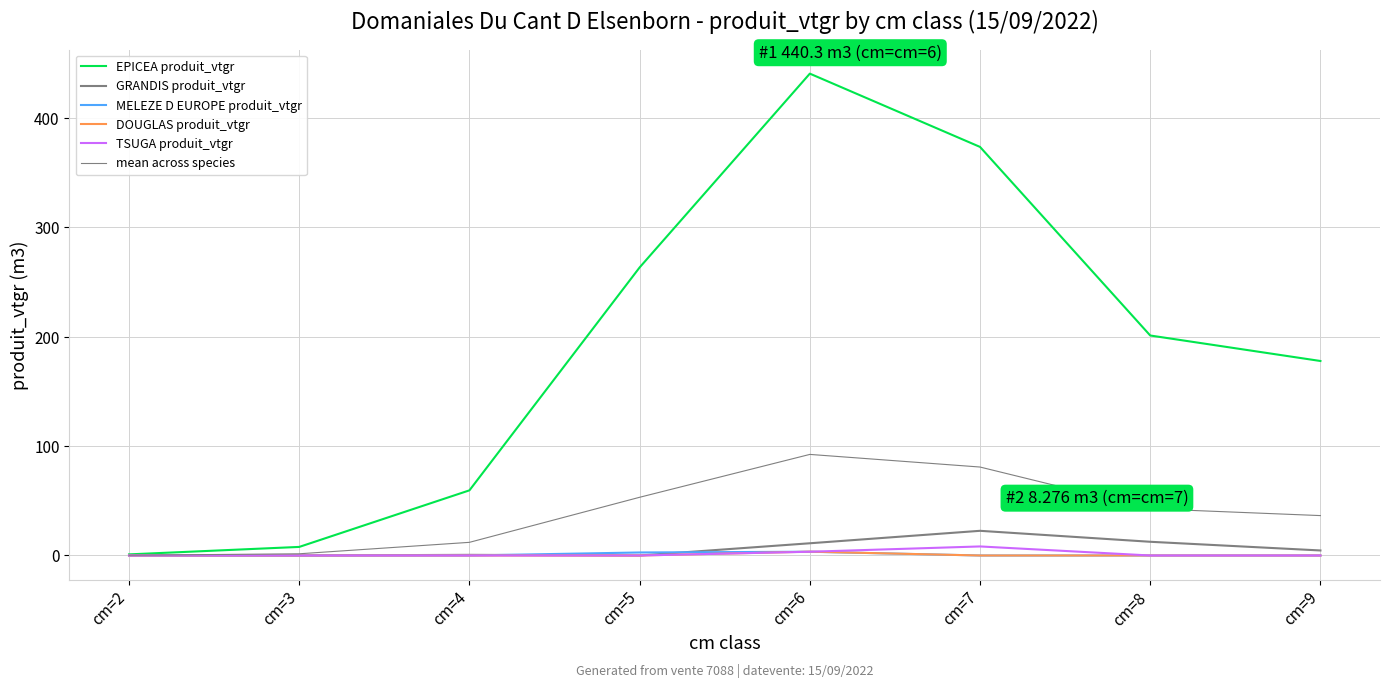

Where does the EPICEA produit_vtgr series first go above 201?

cm=5